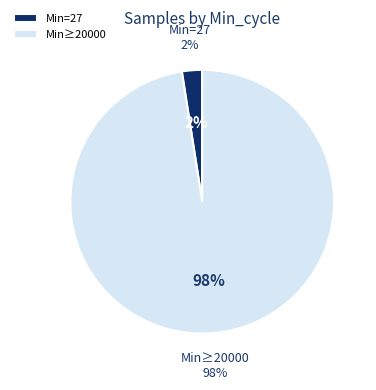

Combined, do 28 and 28 account for over 50%?

No